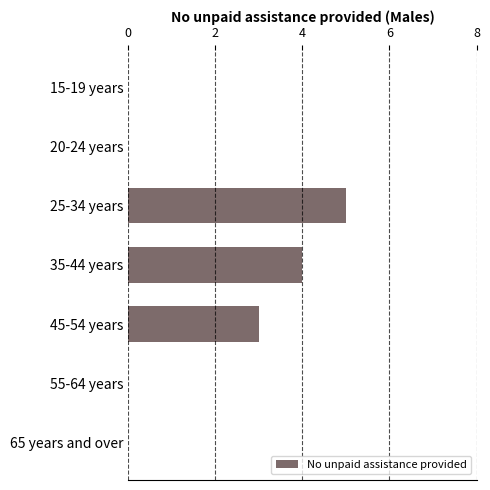

What is the sum of all values?

12